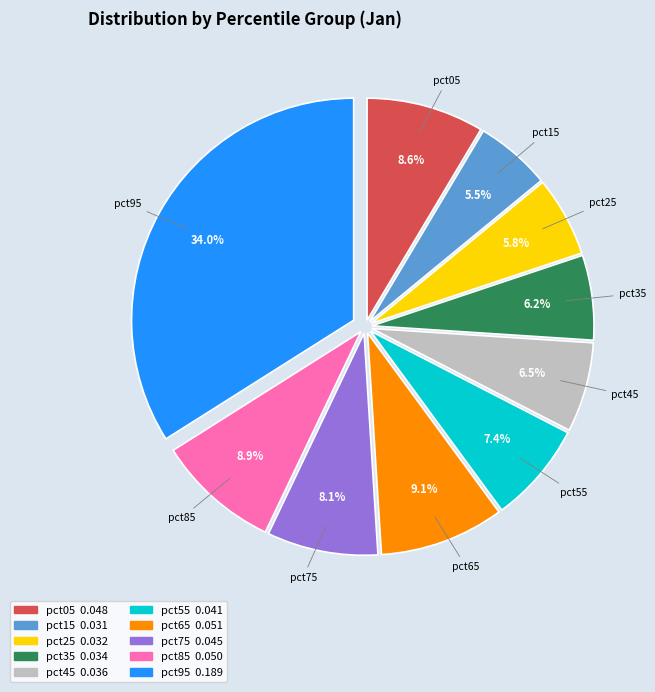

What is the largest slice in the pie chart?

pct95